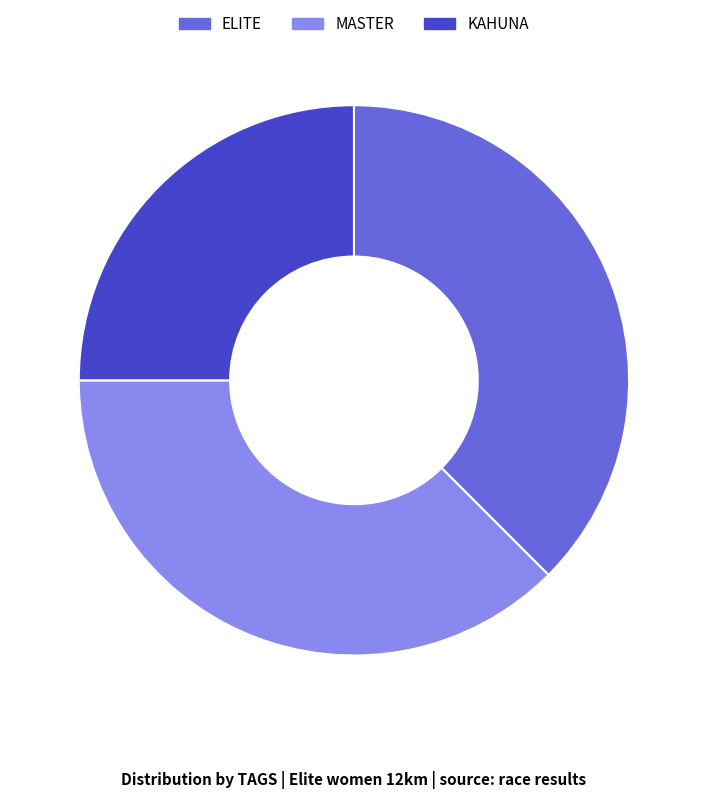

The MASTER slice represents 38% of the pie. True or false?

True